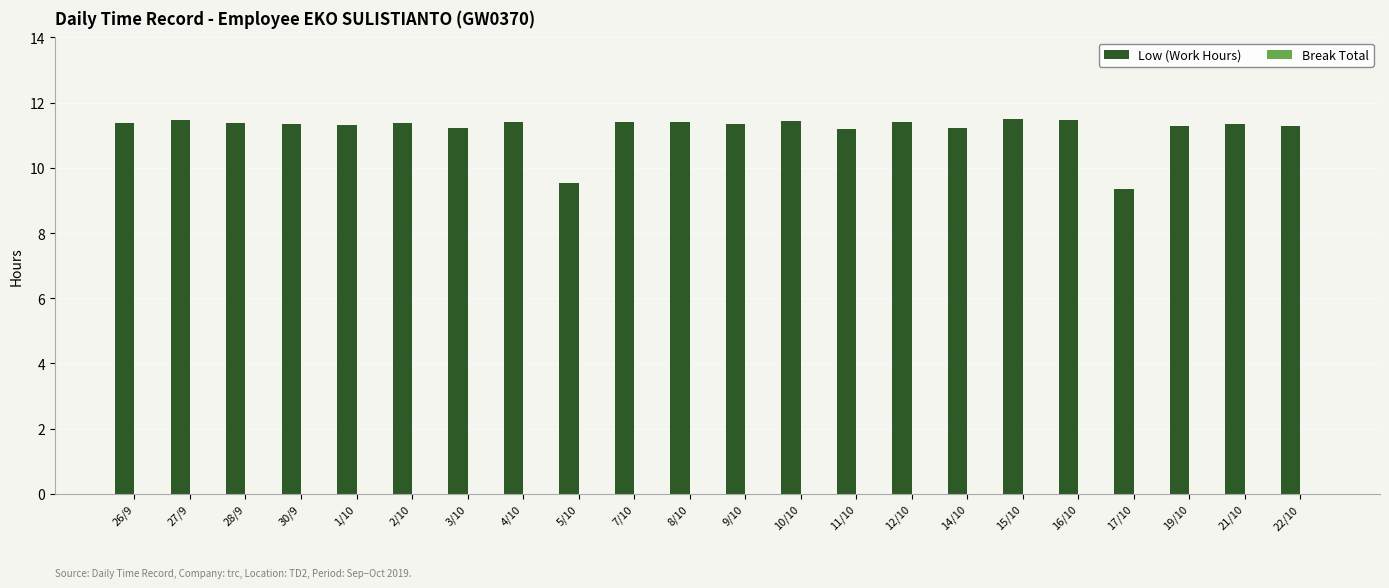

What position from the right is 27/9?

21